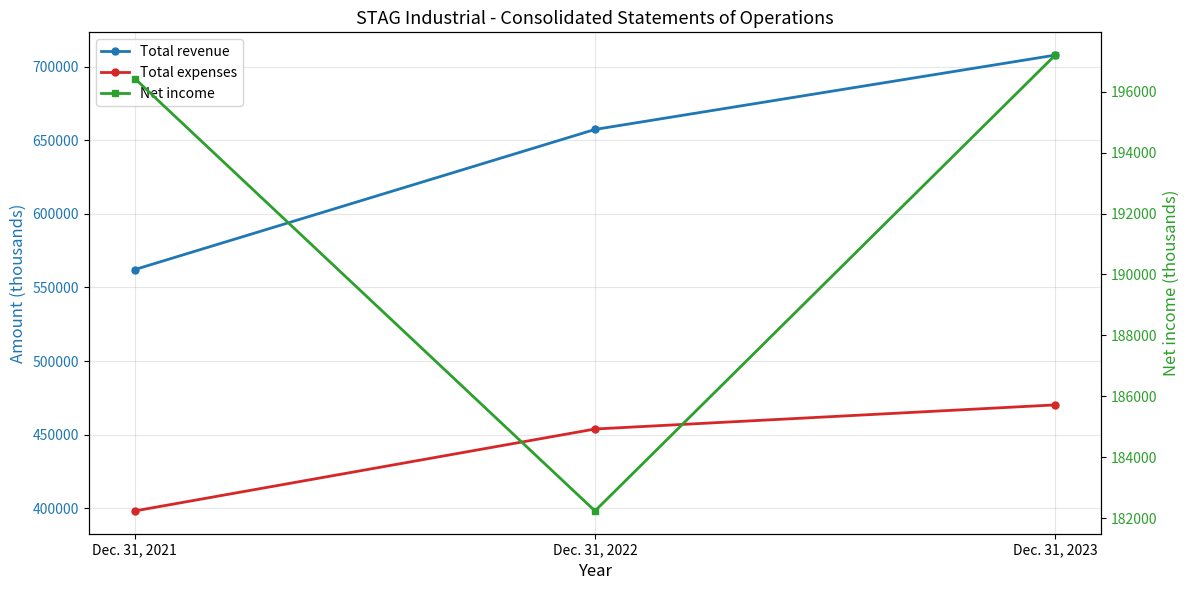

Which series has the largest range (max minus min)?

Total revenue